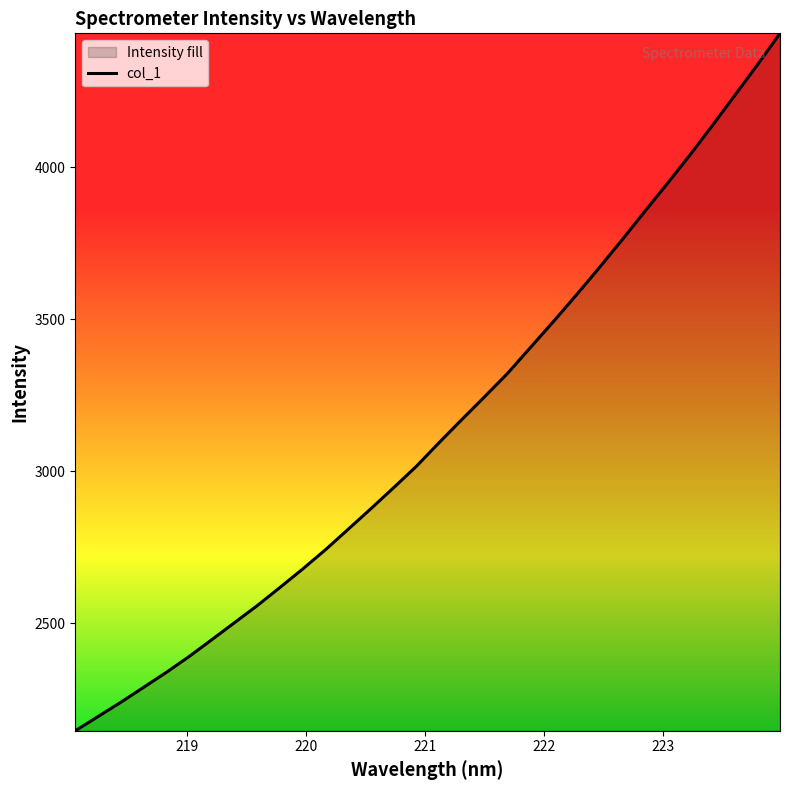

What is the maximum value shown in the chart?

4439.8